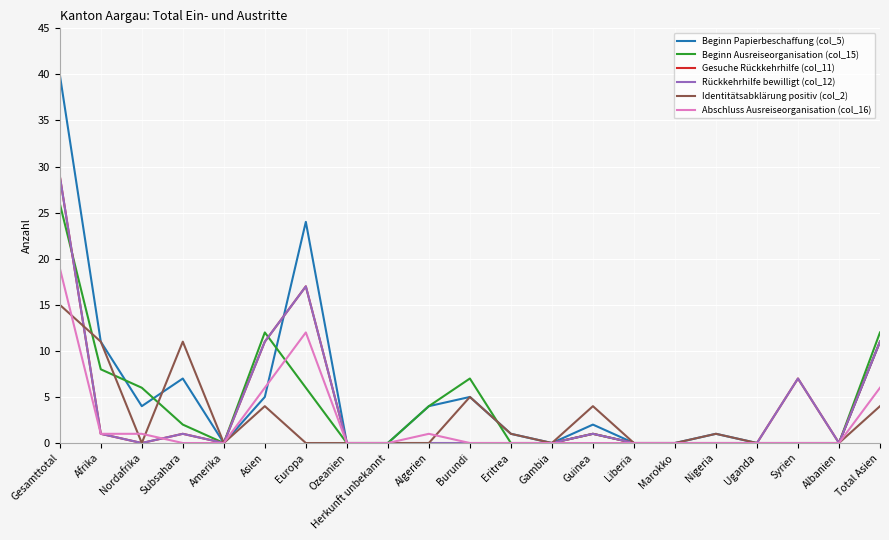

Reading right to left, what are all the values shown in this chart?

Beginn Papierbeschaffung (col_5): 11	0	0	0	1	0	0	2	0	1	5	4	0	0	24	5	0	7	4	11	40
Beginn Ausreiseorganisation (col_15): 12	0	0	0	0	0	0	1	0	0	7	4	0	0	6	12	0	2	6	8	26
Gesuche Rückkehrhilfe (col_11): 11	0	7	0	0	0	0	1	0	0	0	0	0	0	17	11	0	1	0	1	29
Rückkehrhilfe bewilligt (col_12): 11	0	7	0	0	0	0	1	0	0	0	0	0	0	17	11	0	1	0	1	29
Identitätsabklärung positiv (col_2): 4	0	0	0	1	0	0	4	0	1	5	0	0	0	0	4	0	11	0	11	15
Abschluss Ausreiseorganisation (col_16): 6	0	0	0	0	0	0	0	0	0	0	1	0	0	12	6	0	0	1	1	19